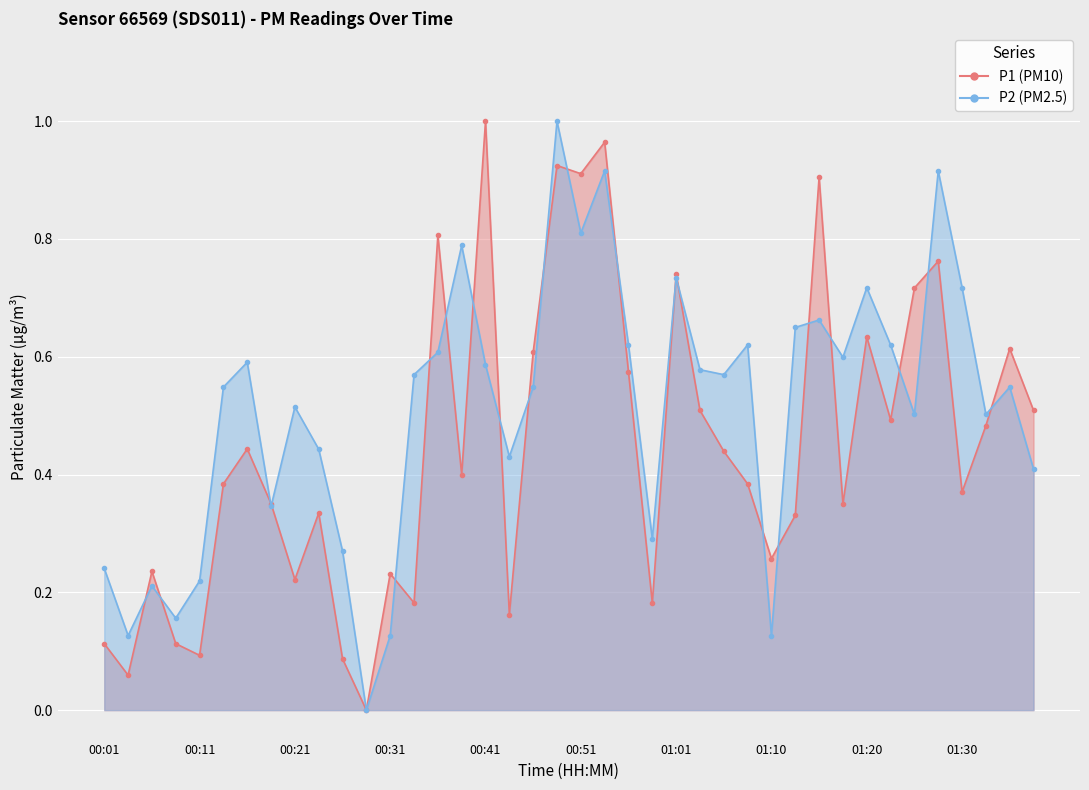

What is the value of the P2 (PM2.5) point at the 7th from the left?

0.6